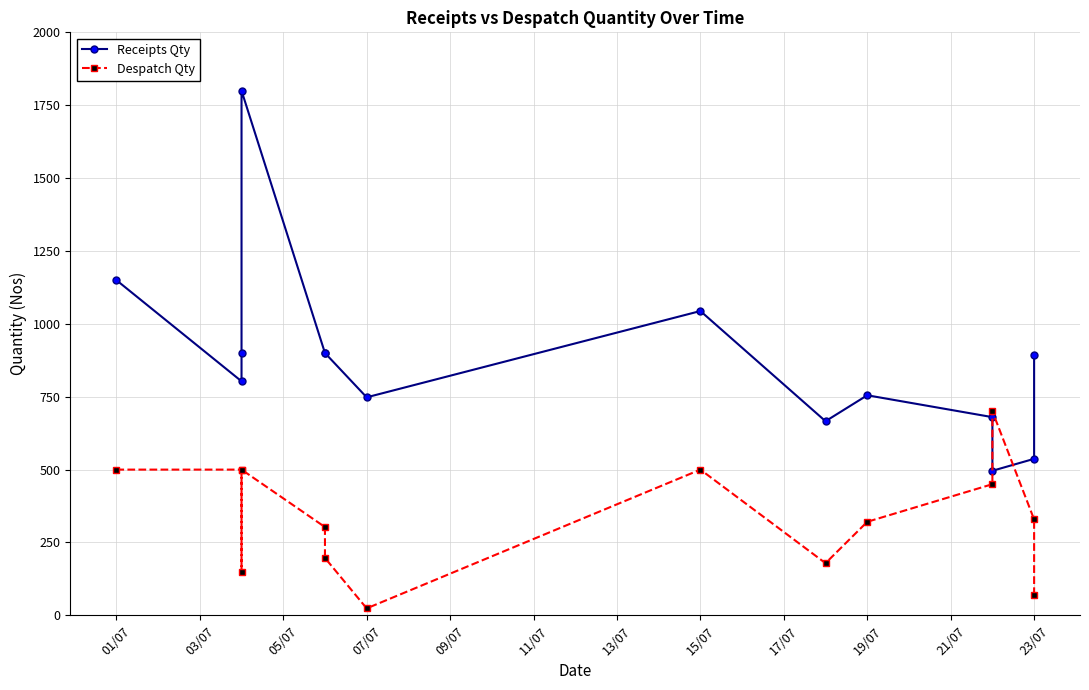

What is the smallest value displayed?

24